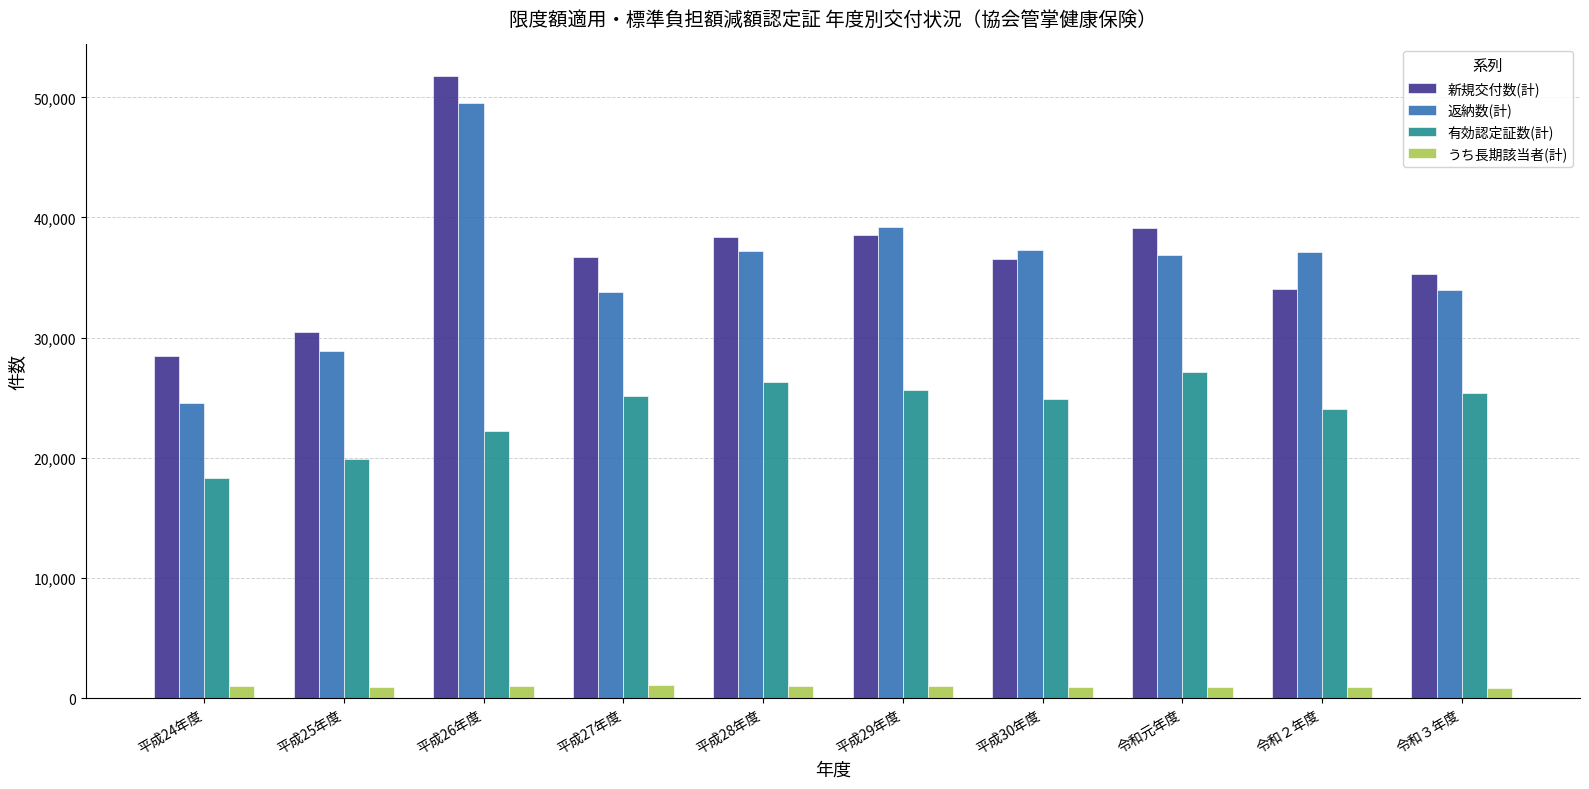

At how many categories does at least one series exceed 8191?

10